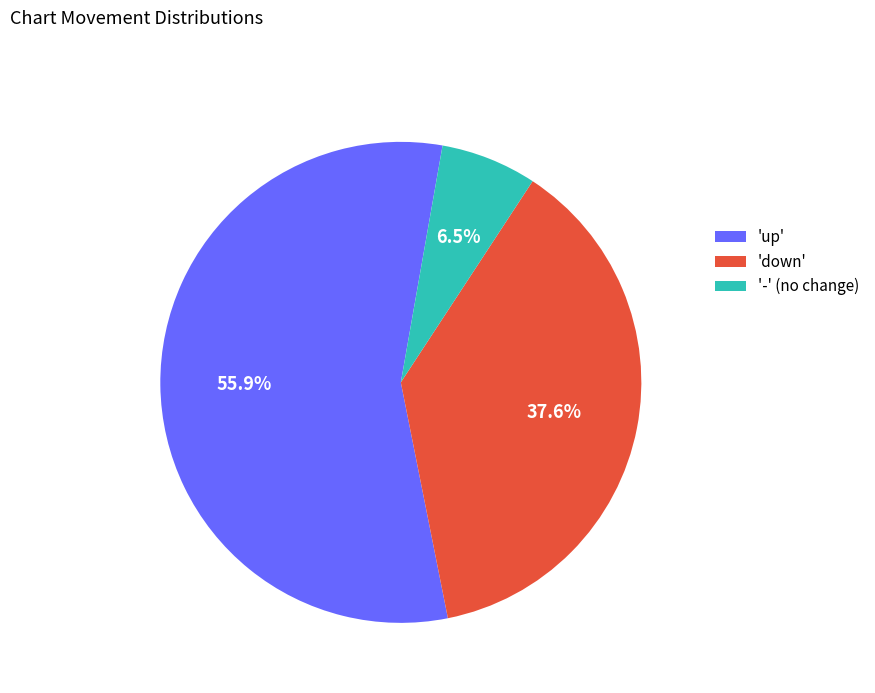

Rank the categories by value from lowest to highest.

'-' (no change), 'down', 'up'